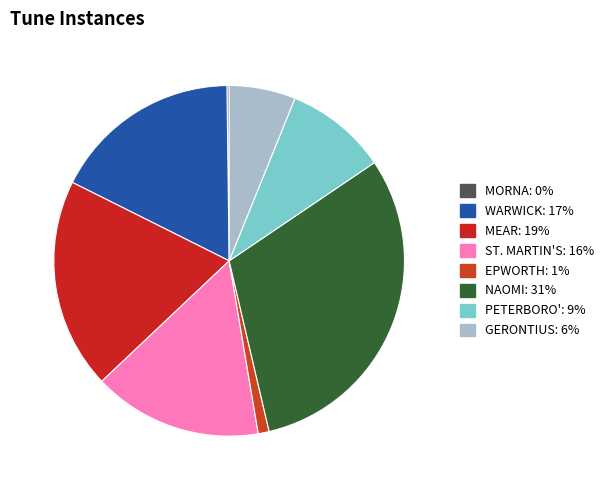

Rank the categories by value from highest to lowest.

NAOMI, MEAR, WARWICK, ST. MARTIN'S, PETERBORO', GERONTIUS, EPWORTH, MORNA